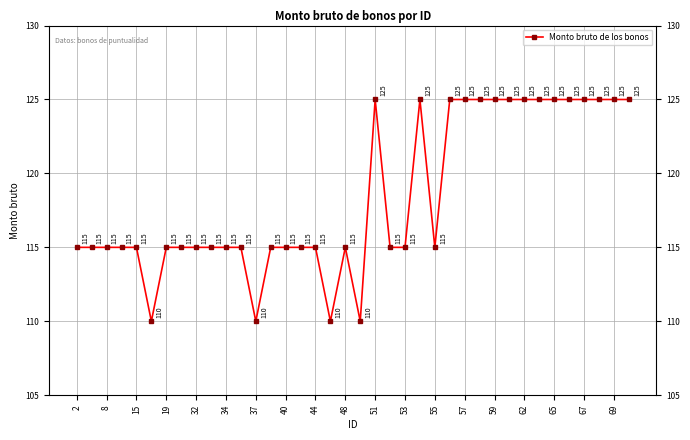

What is the value of the 34th point from the left?

125